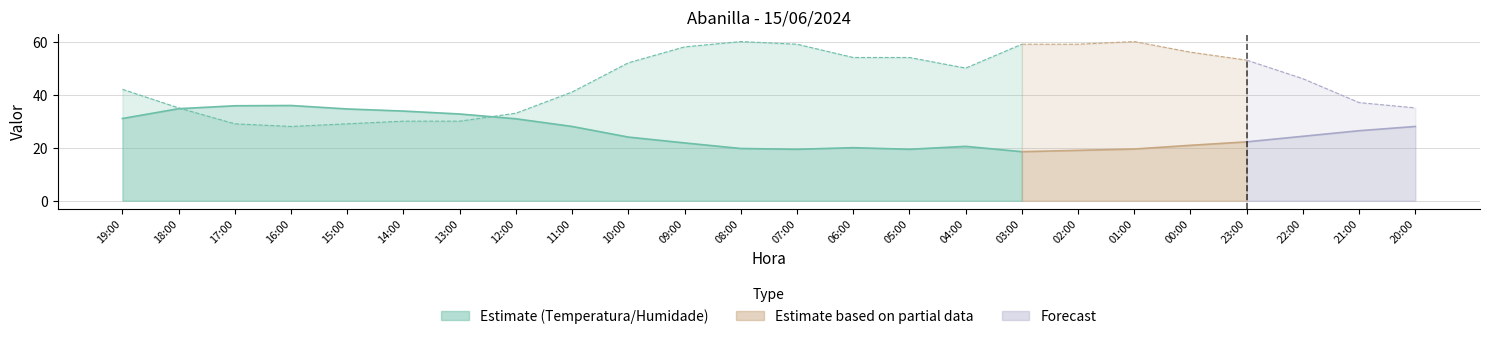

How many series are shown in this chart?

2